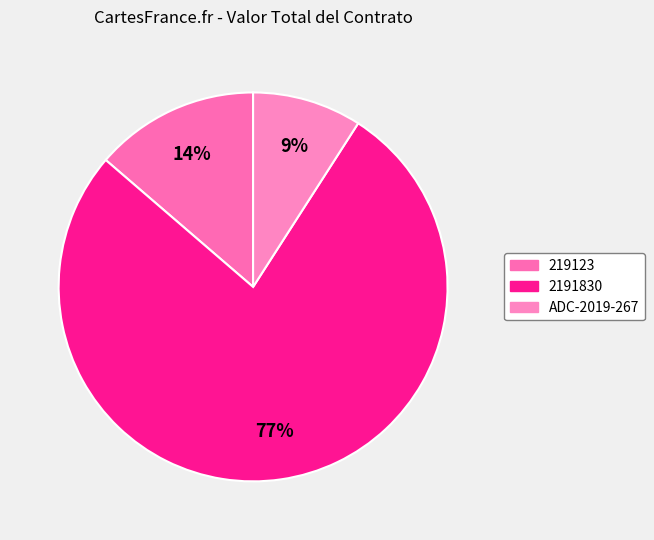

Which category has the biggest portion of the pie?

2191830